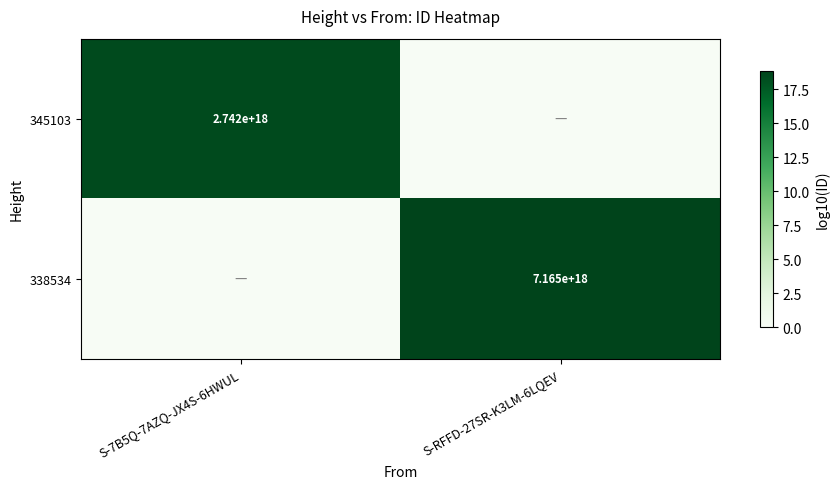

The 345103 series shows 915085066510780928 at S-7B5Q-7AZQ-JX4S-6HWUL. True or false?

False